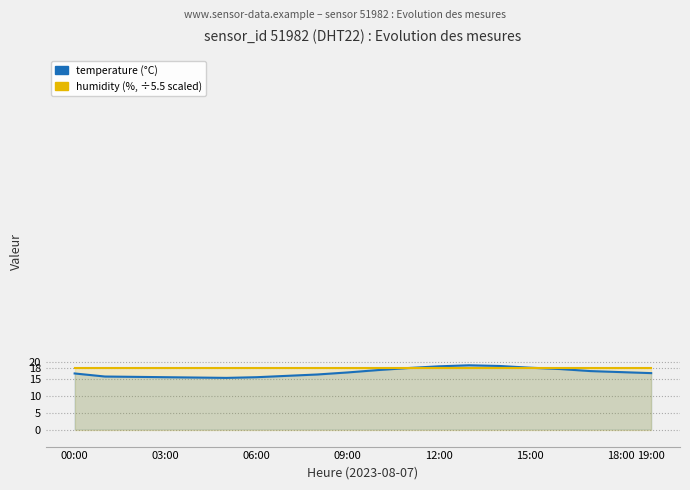

Rank the series by their average value, from lowest to highest.

temperature, humidity (×5.5)